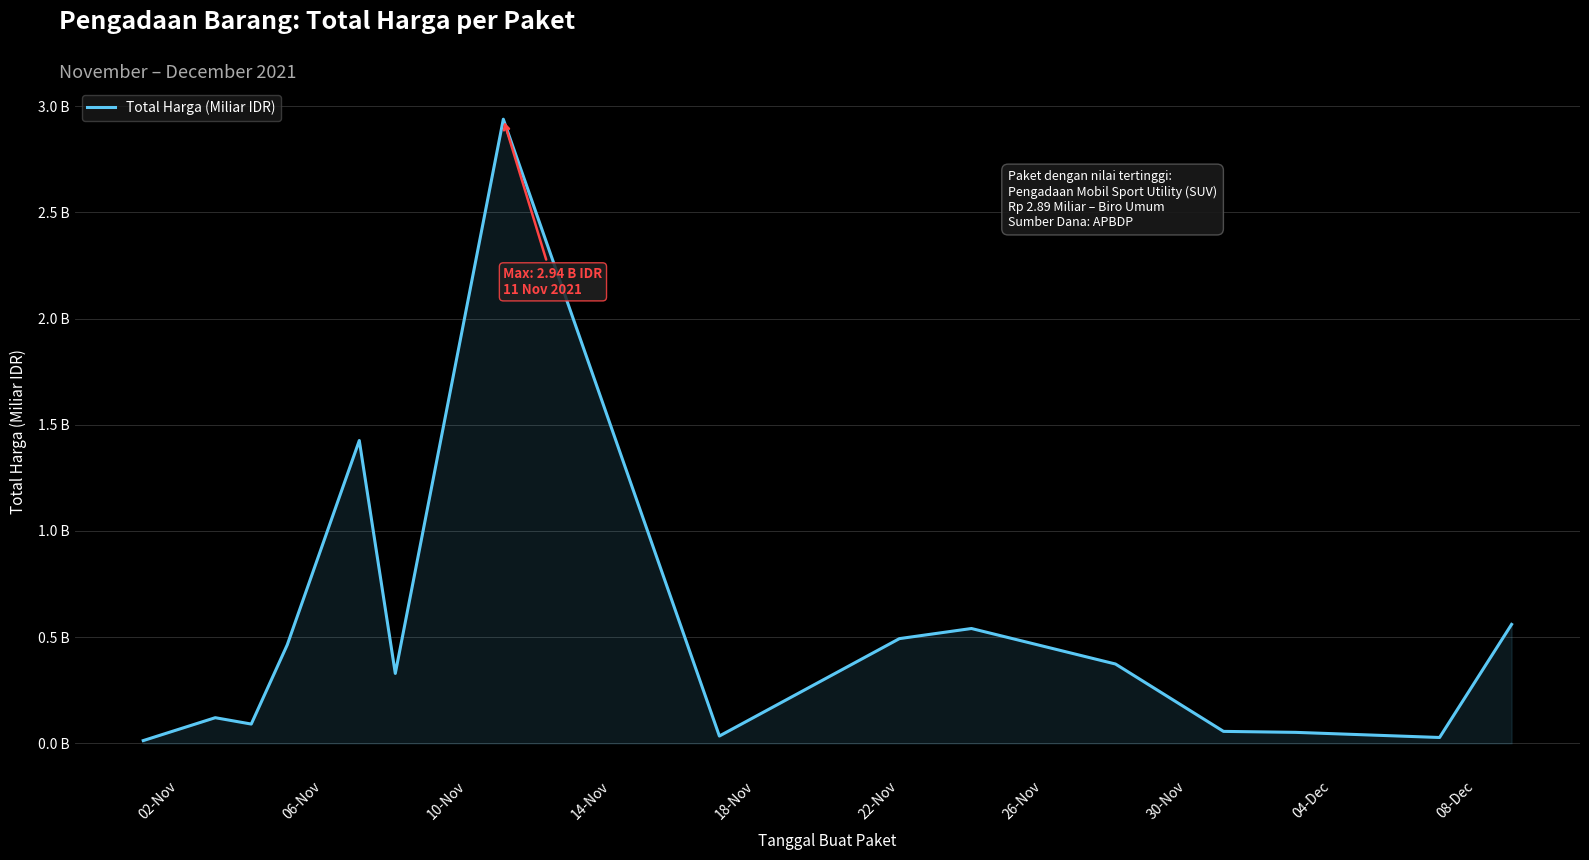

Does the chart display data point markers on the line(s)?

No